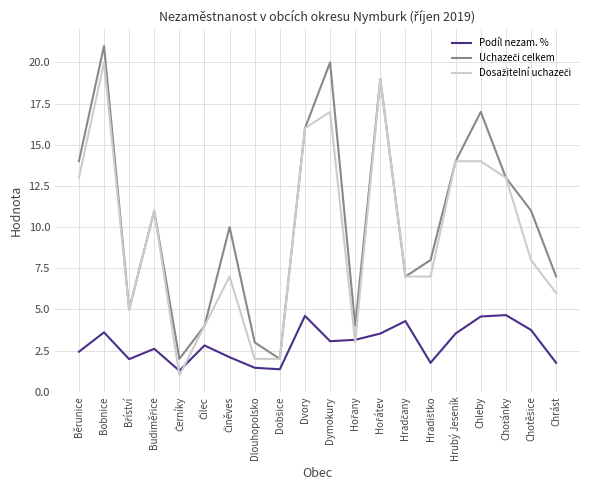

What is the total value across all series at Dlouhopolsko?

6.5